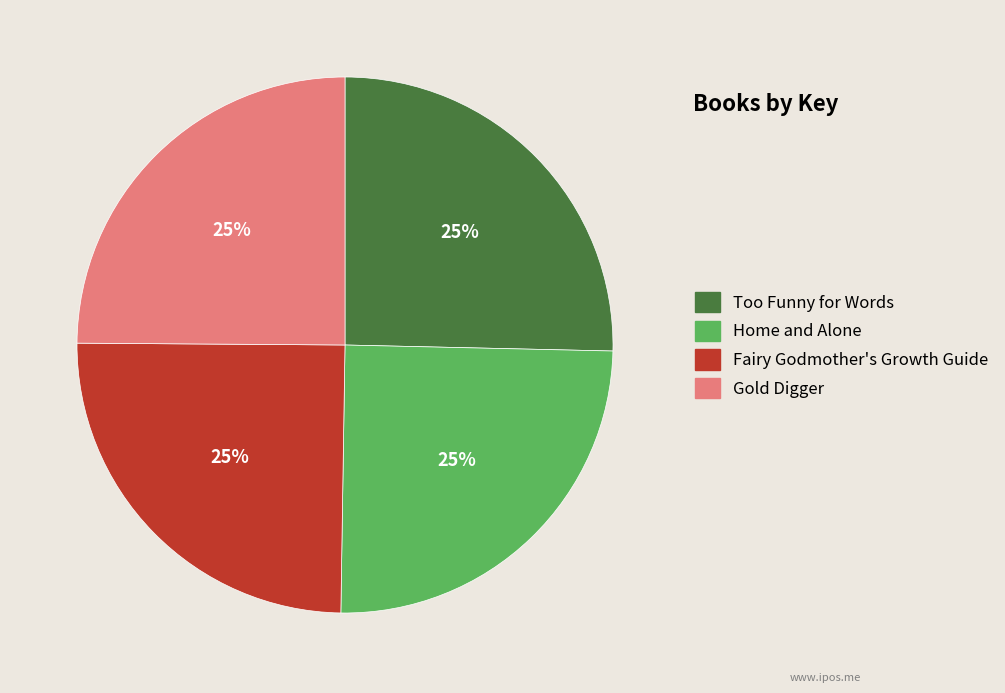

How many segments does this pie chart have?

4